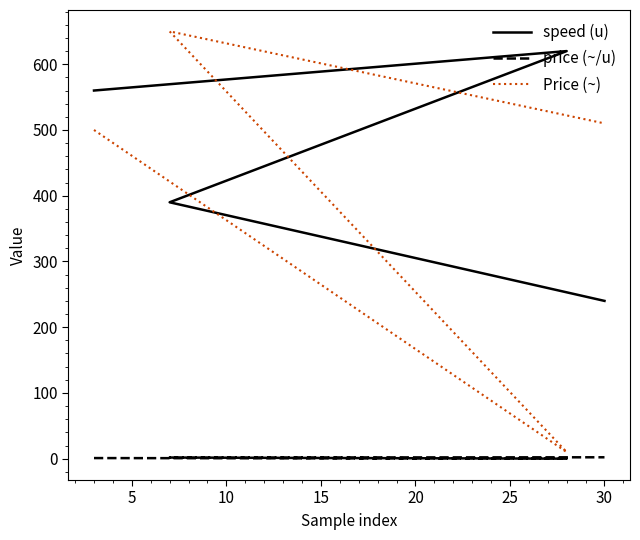

In speed (u), how many points are higher than both neighbors (excluding endpoints)?

1